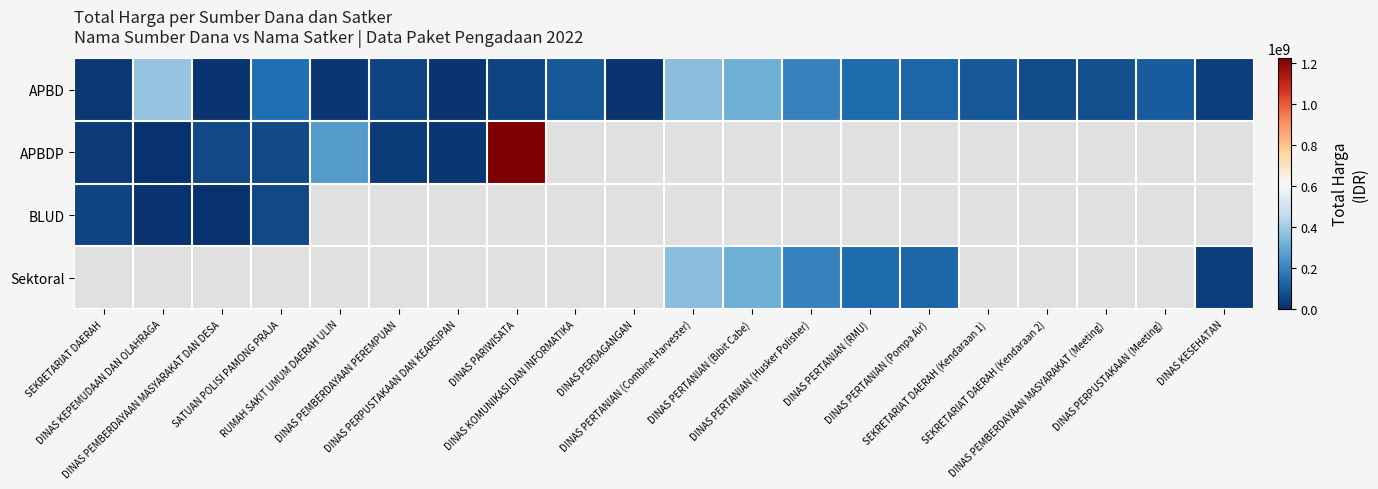

What is the difference between the APBD values at DINAS PEMBERDAYAAN PEREMPUAN and DINAS PERPUSTAKAAN (Meeting)?

61860000.0